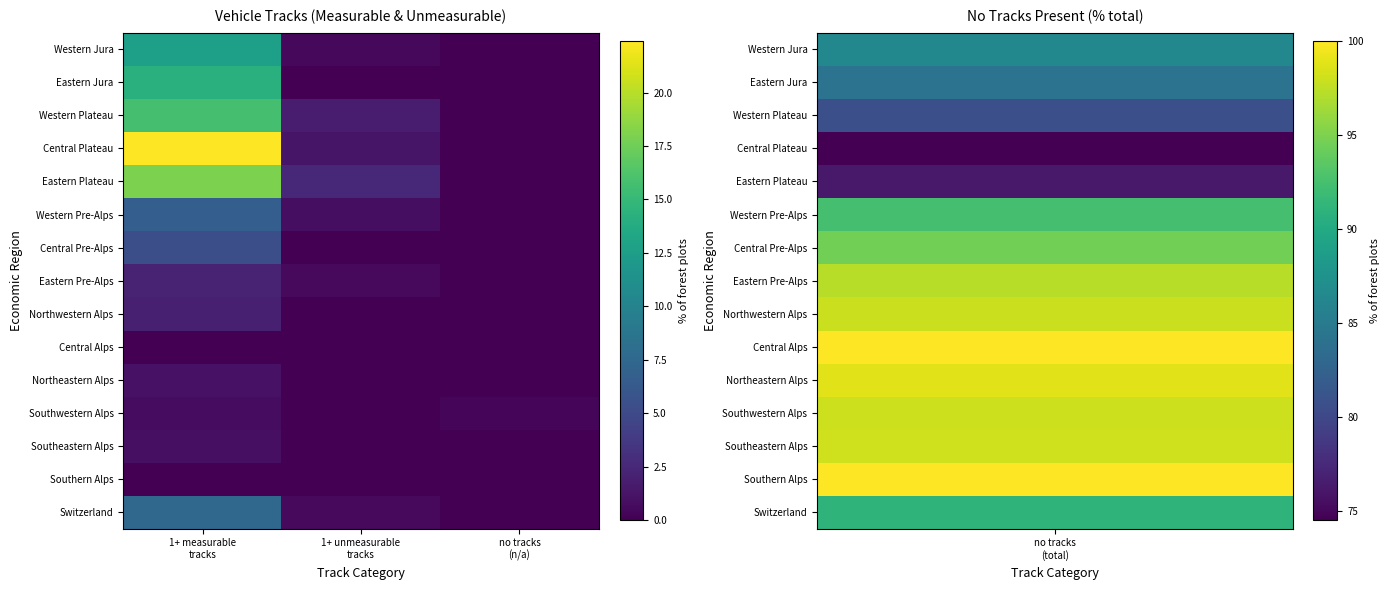

What is the total value across all series at no tracks
(n/a)?

0.3